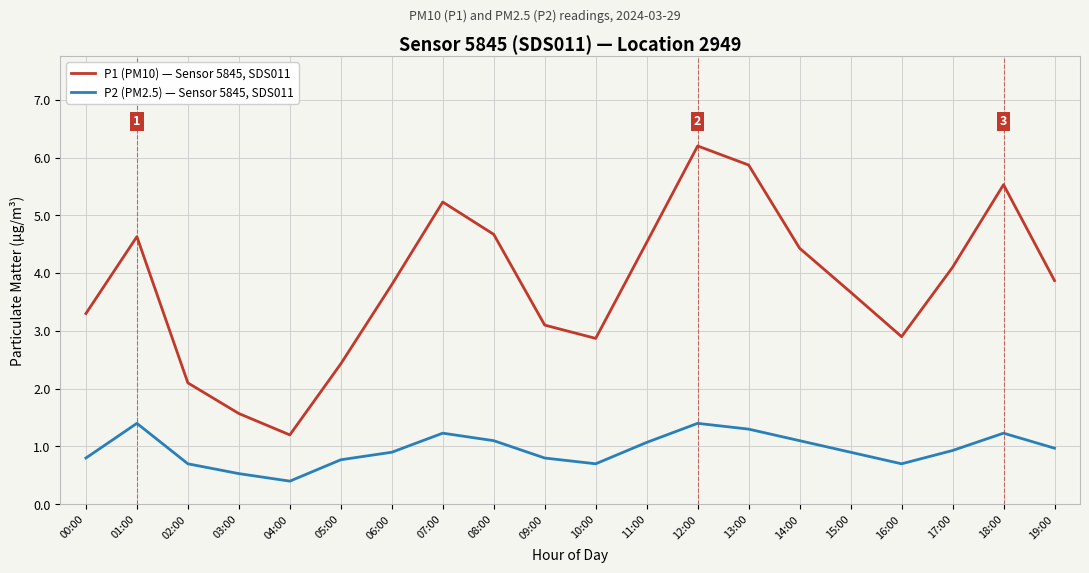

Reading right to left, list all the values displayed in this chart.

P1 (PM10) — Sensor 5845, SDS011: 19:00=3.9	18:00=5.5	17:00=4.1	16:00=2.9	15:00=3.7	14:00=4.4	13:00=5.9	12:00=6.2	11:00=4.5	10:00=2.9	09:00=3.1	08:00=4.7	07:00=5.2	06:00=3.8	05:00=2.4	04:00=1.2	03:00=1.6	02:00=2.1	01:00=4.6	00:00=3.3
P2 (PM2.5) — Sensor 5845, SDS011: 19:00=1.0	18:00=1.2	17:00=0.9	16:00=0.7	15:00=0.9	14:00=1.1	13:00=1.3	12:00=1.4	11:00=1.1	10:00=0.7	09:00=0.8	08:00=1.1	07:00=1.2	06:00=0.9	05:00=0.8	04:00=0.4	03:00=0.5	02:00=0.7	01:00=1.4	00:00=0.8